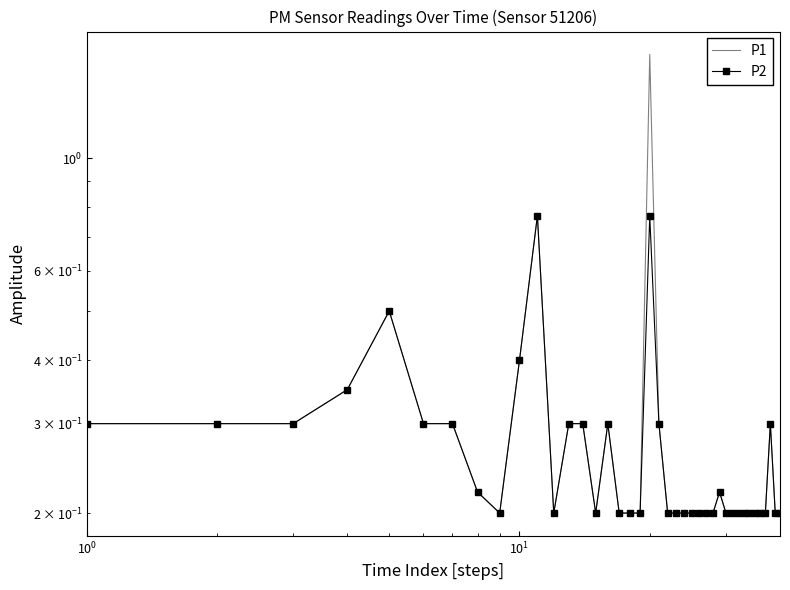

Is it true that P1 equals 0.1 at 16?

False